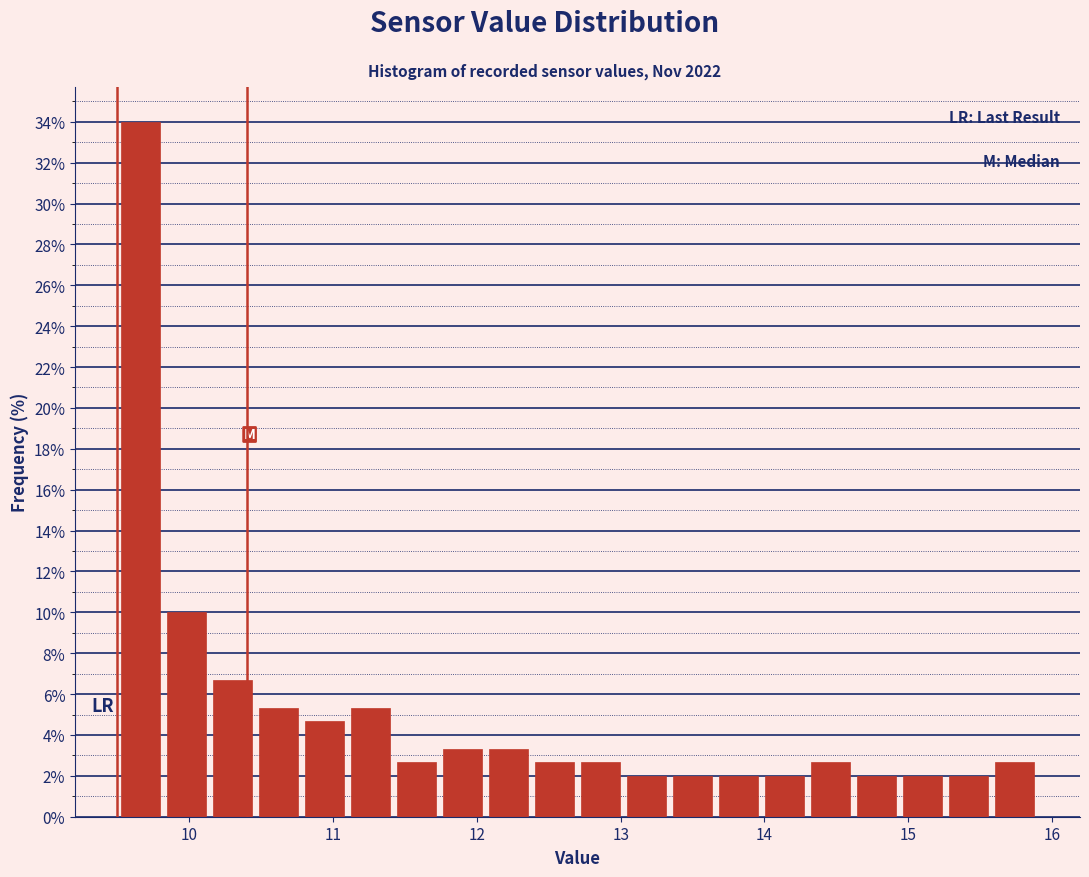

Around what value on the x-axis is the tallest bar? Give the approximate position of its centre, as read against the axis.

9.7